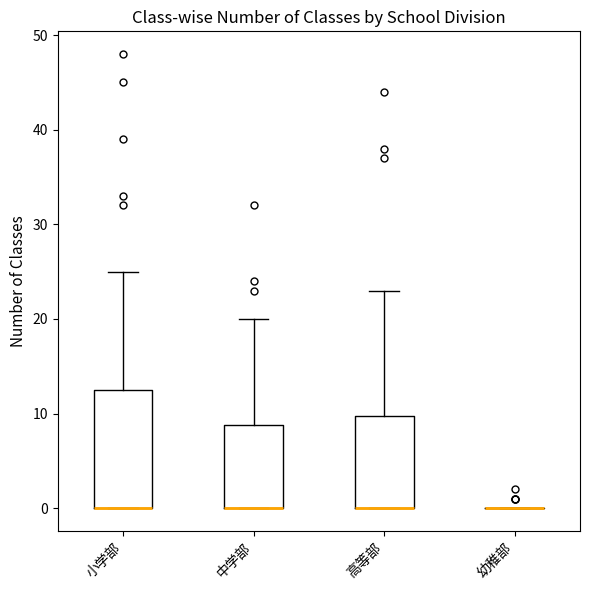

Where does the upper whisker of the box for 中学部 end on the y-axis? The values are not printed on the chart, so give them approximately, as read against the axis.

20